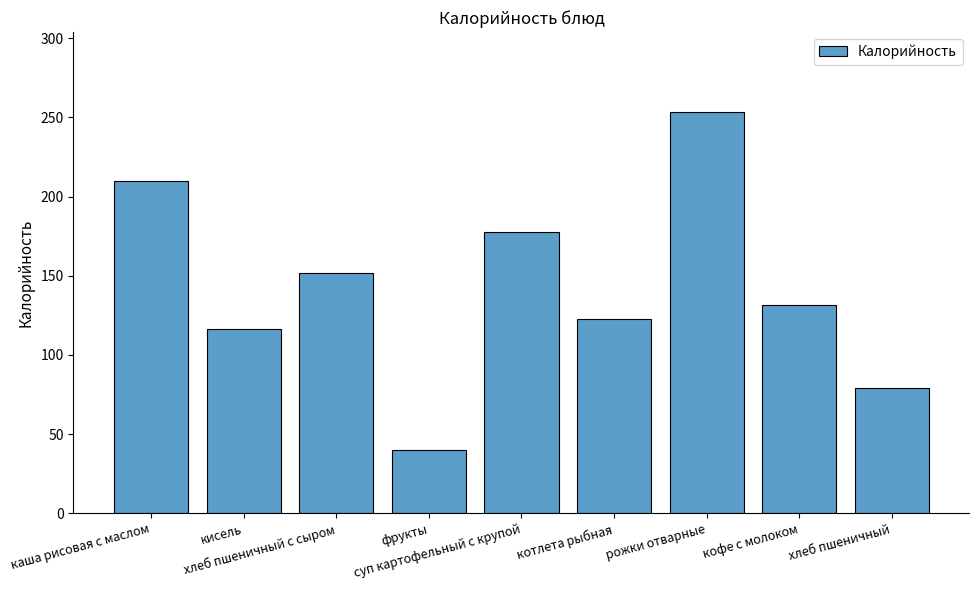

Rank the categories by value from highest to lowest.

рожки отварные, каша рисовая с маслом, суп картофельный с крупой, хлеб пшеничный с сыром, кофе с молоком, котлета рыбная, кисель, хлеб пшеничный, фрукты